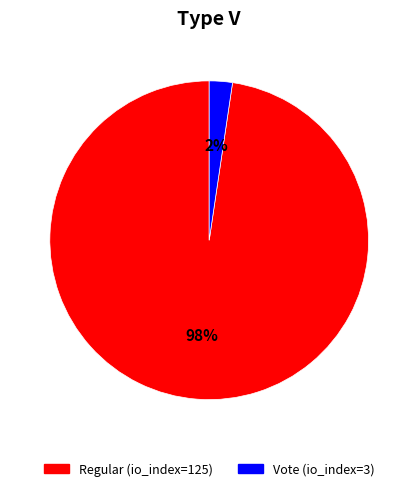

Count the number of slices in the pie.

2